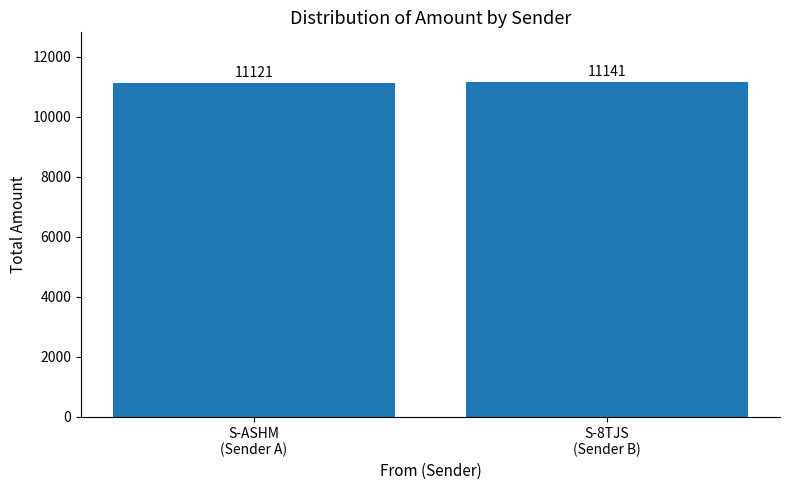

List the labels in order of value, smallest first.

S-ASHM
(Sender A), S-8TJS
(Sender B)